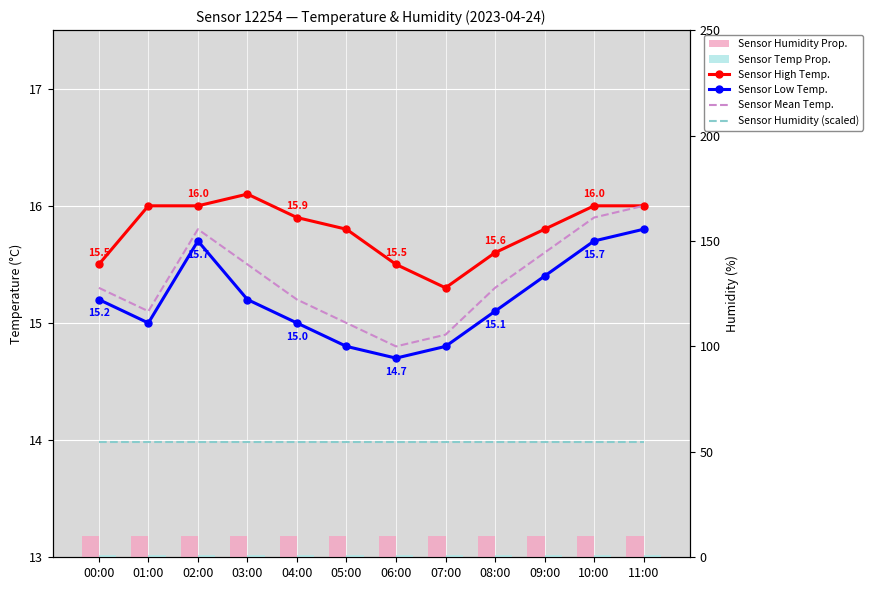

What is the total value across all series at 01:00?

71.3